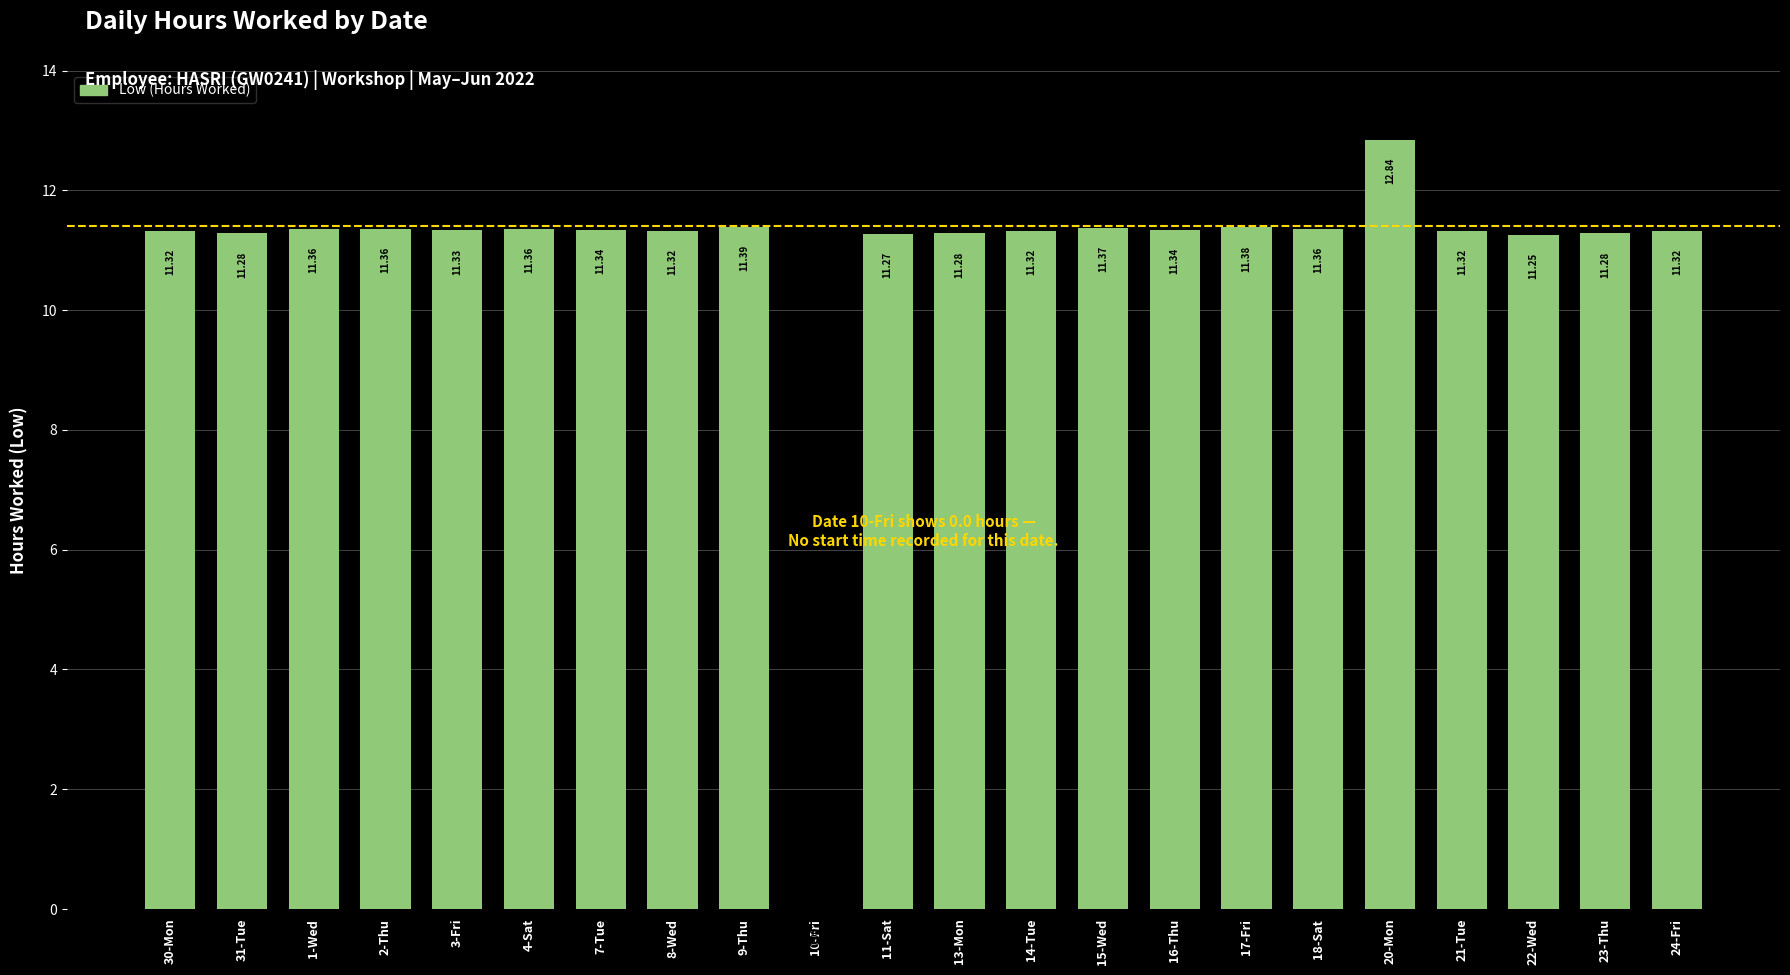

What is the sum of all values?

239.4